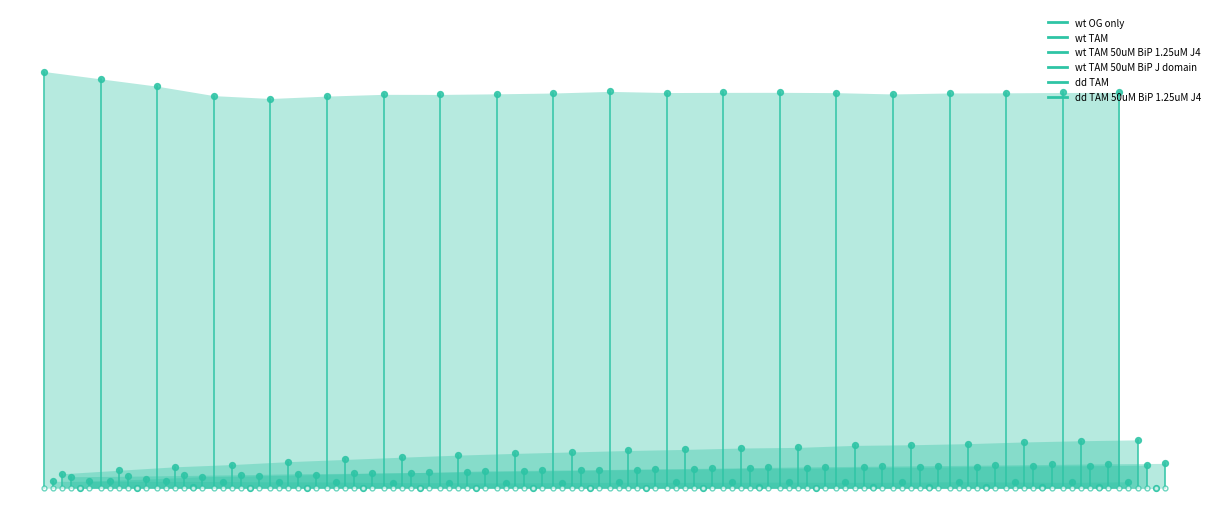

What are all the series names shown in the legend?

wt OG only, wt TAM, wt TAM 50uM BiP 1.25uM J4, wt TAM 50uM BiP J domain, dd TAM, dd TAM 50uM BiP 1.25uM J4